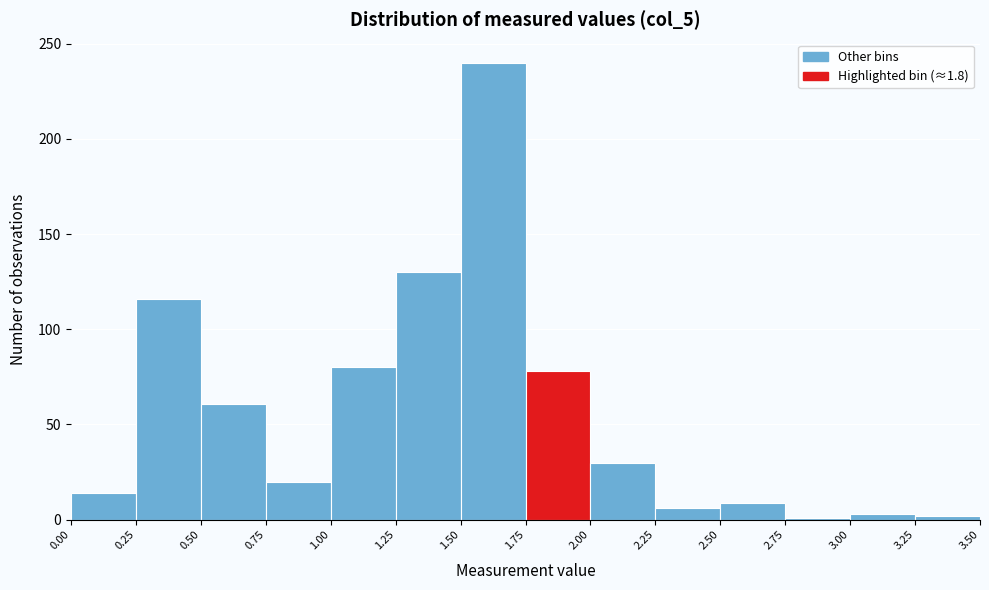

Reading left to right, transcribe this chart: for each bar, give the range it covers on the x-axis and its height. The values are not printed on the chart, so give them approximately, as read against the axis.

0.00 to 0.25: 15
0.25 to 0.50: 115
0.50 to 0.75: 60
0.75 to 1.00: 20
1.00 to 1.25: 80
1.25 to 1.50: 130
1.50 to 1.75: 240
1.75 to 2.00: 80
2.00 to 2.25: 30
2.25 to 2.50: 5
2.50 to 2.75: 10
2.75 to 3.00: under 5
3.00 to 3.25: under 5
3.25 to 3.50: under 5